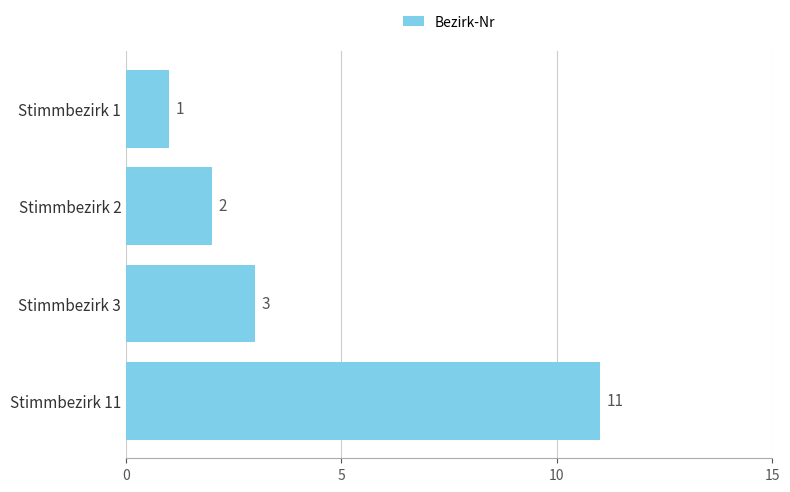

Rank the categories by value from lowest to highest.

Stimmbezirk 1, Stimmbezirk 2, Stimmbezirk 3, Stimmbezirk 11